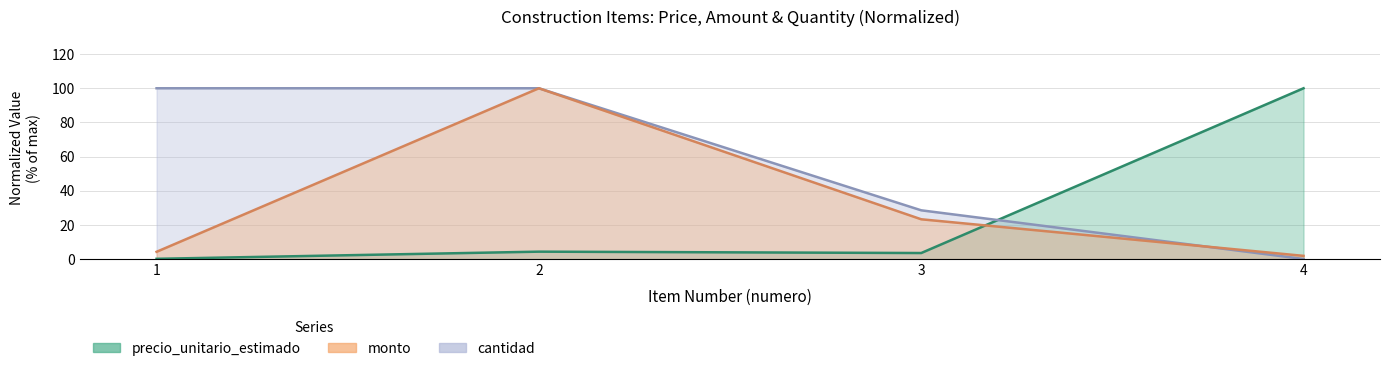

What is the approximate value of monto at 4?

1.9